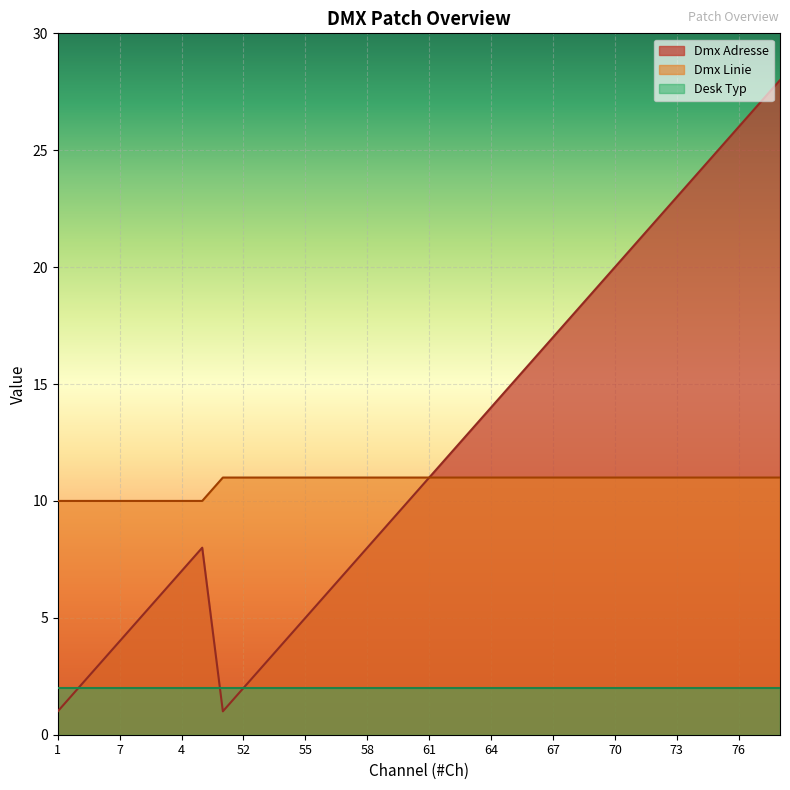

At which label is Dmx Adresse closest to 14?

64